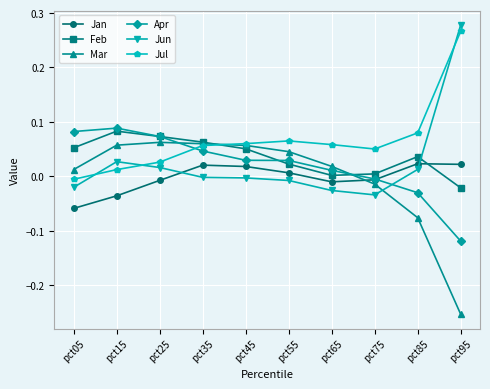

Which category has the highest value in the Jun series?

pct95